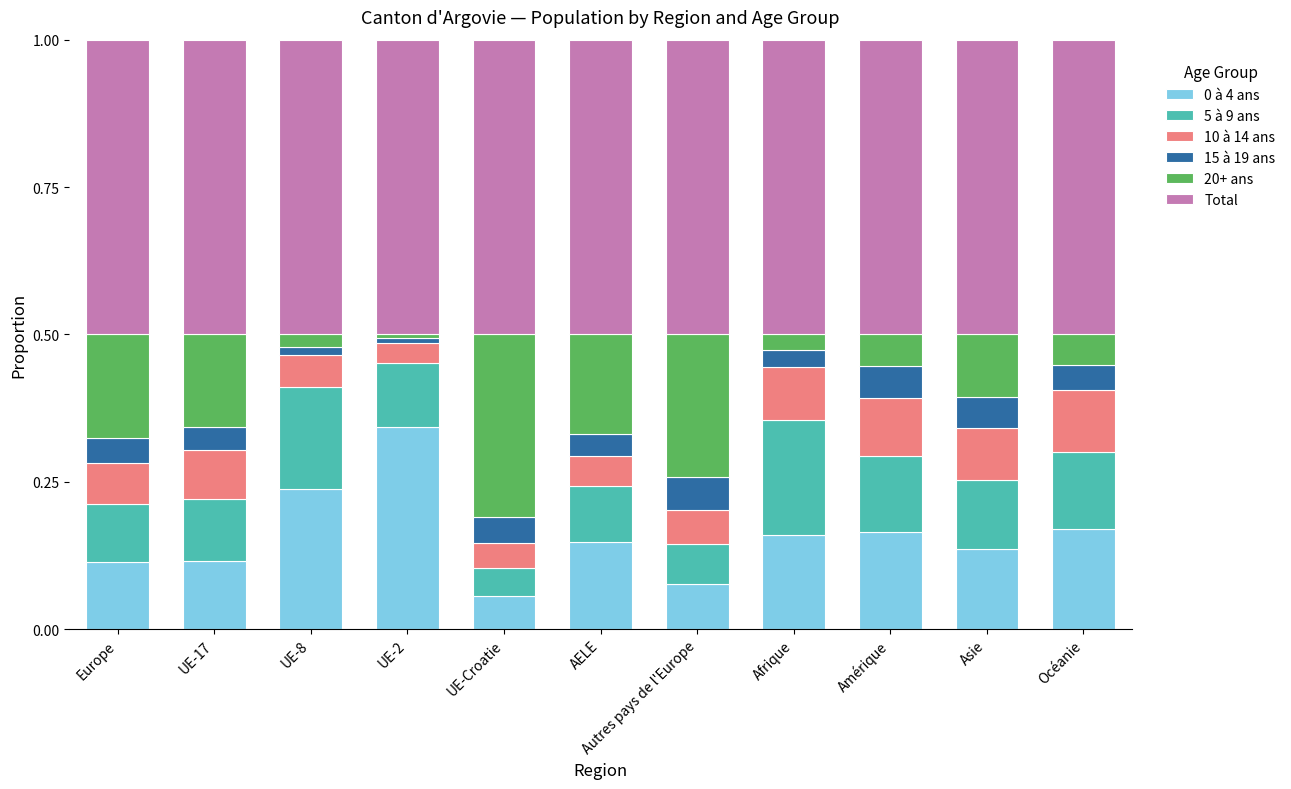

At which label does 0 à 4 ans reach its minimum?

UE-Croatie